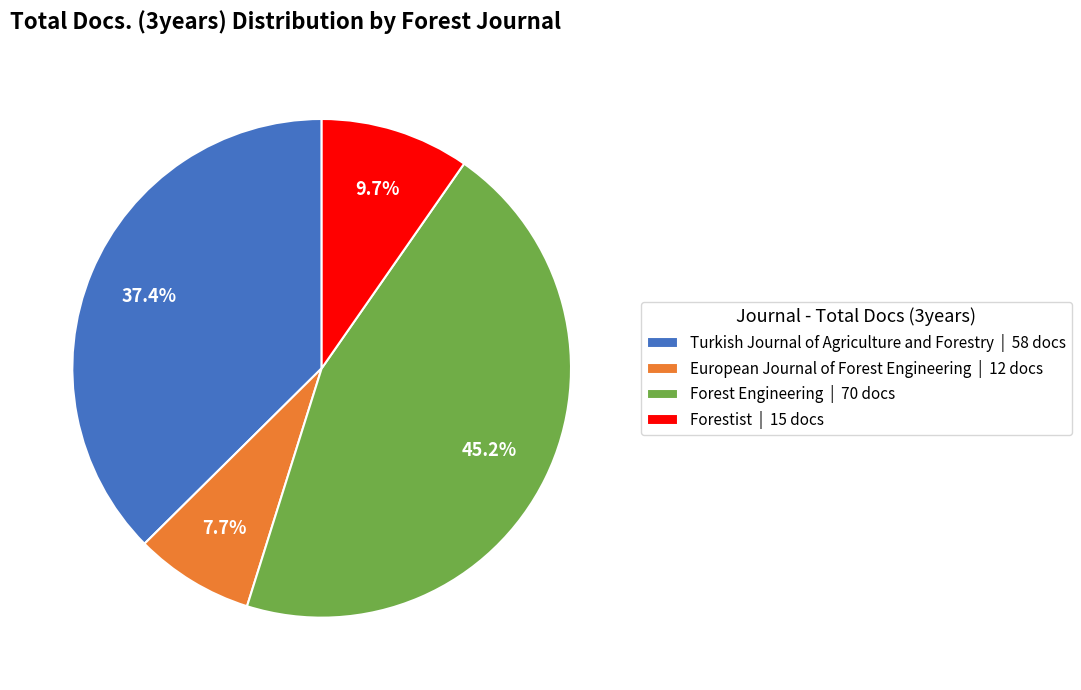

Count the number of slices in the pie.

4